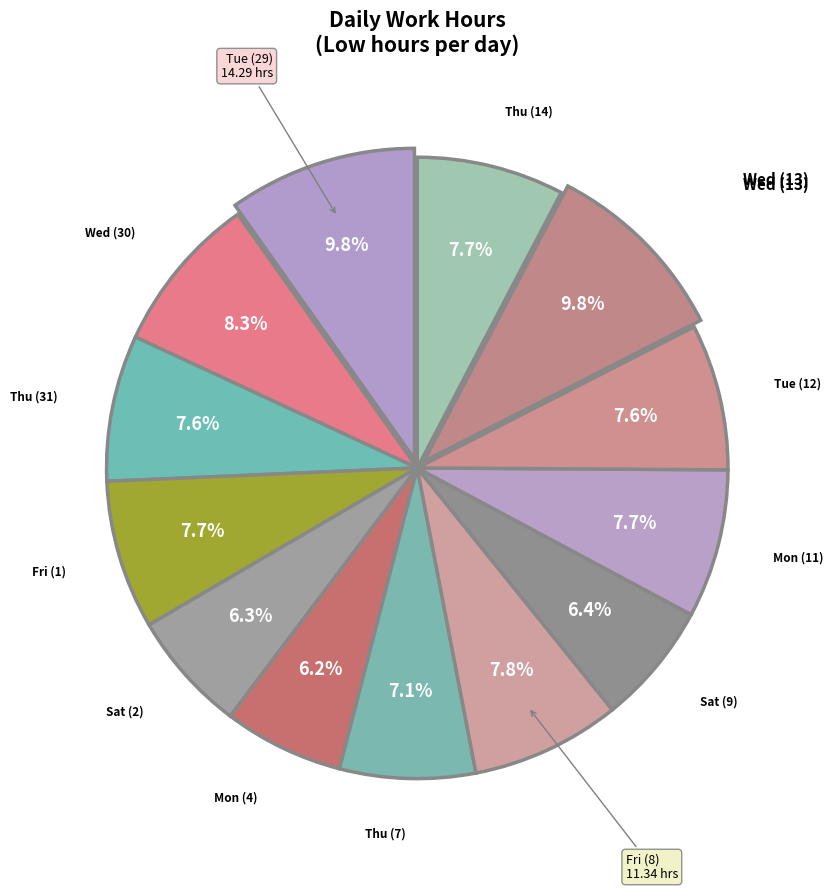

The Thu (14) slice represents 8% of the pie. True or false?

True